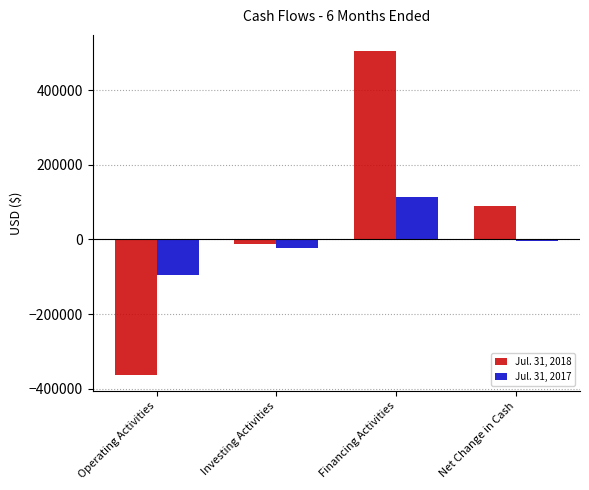

Reading right to left, list all the values displayed in this chart.

Jul. 31, 2018: 90519	504400	-12099	-361782
Jul. 31, 2017: -2726	115000	-23000	-94726